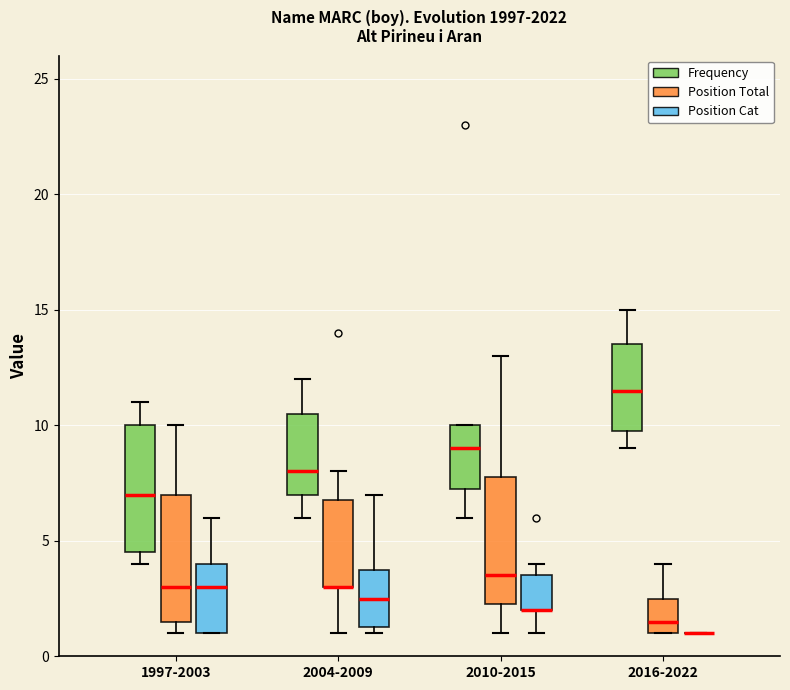

Where is the upper edge of the box for 2010-2015 (Position Cat) on the y-axis? The values are not printed on the chart, so give them approximately, as read against the axis.

3.5